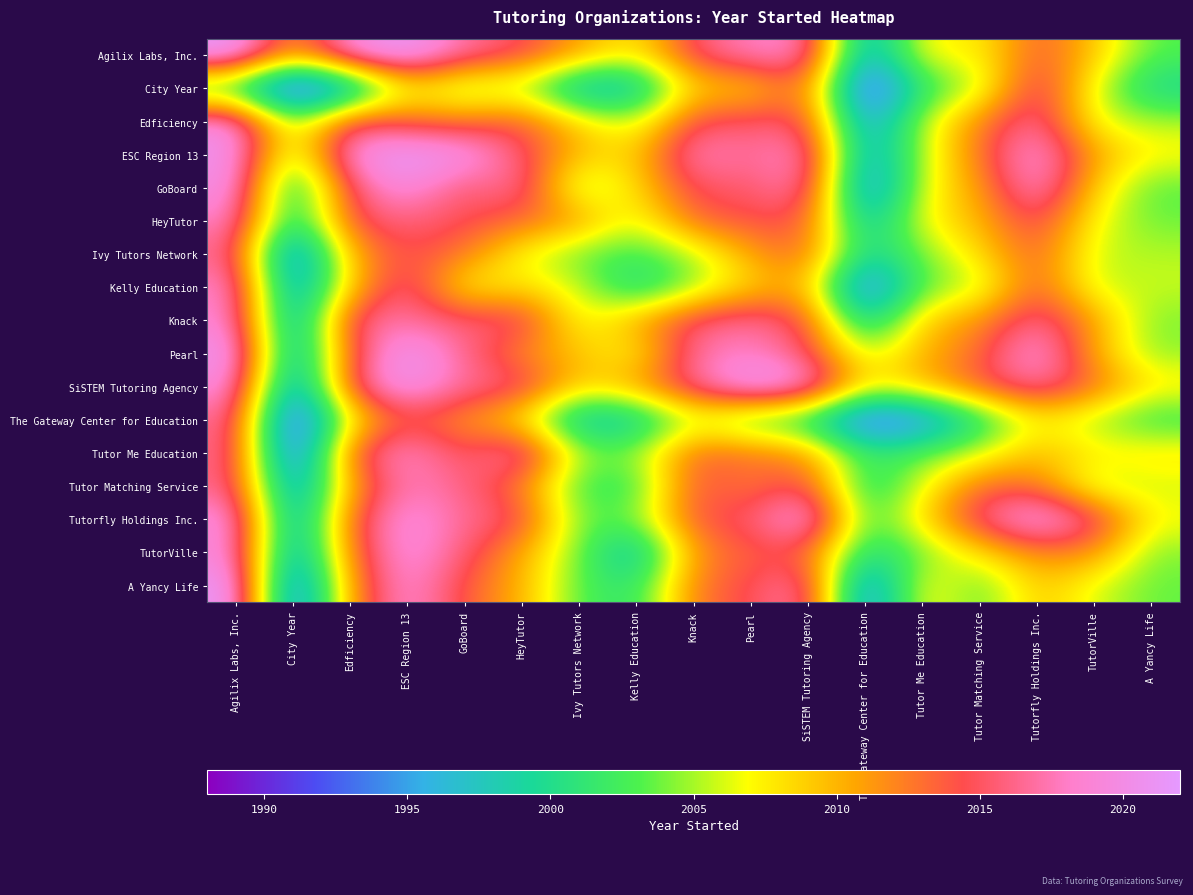

Which series has the largest range (max minus min)?

A Yancy Life